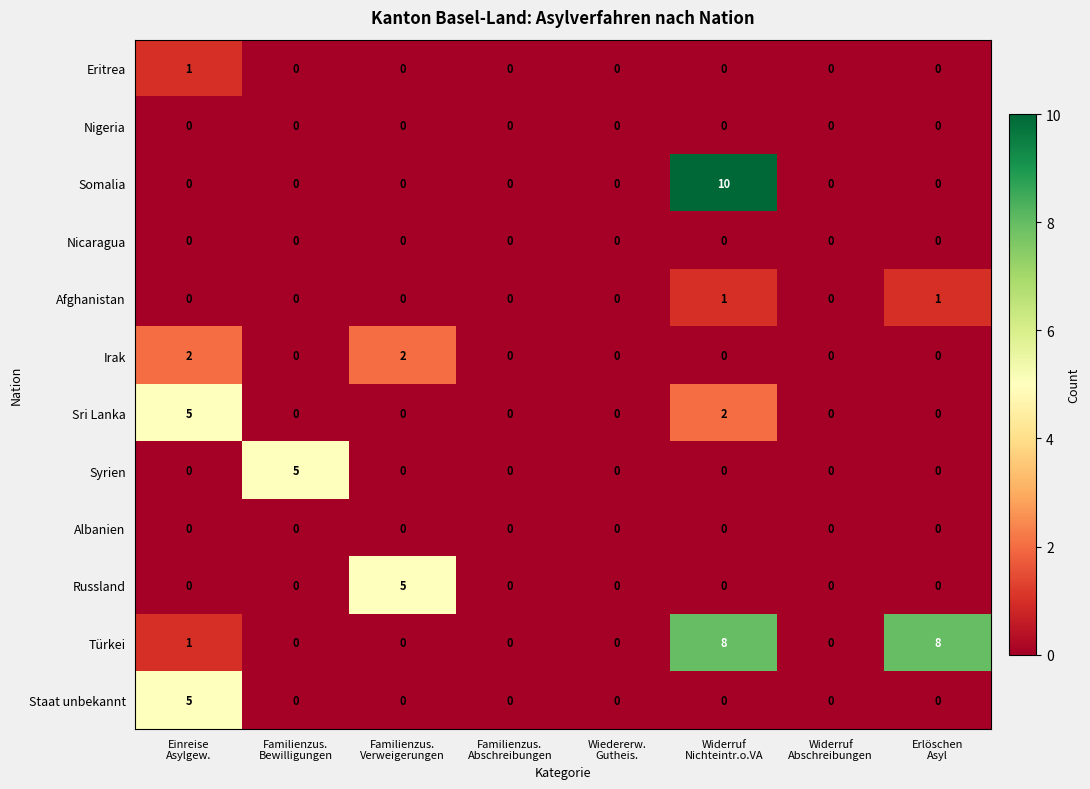

Which series has the widest spread of values?

Somalia